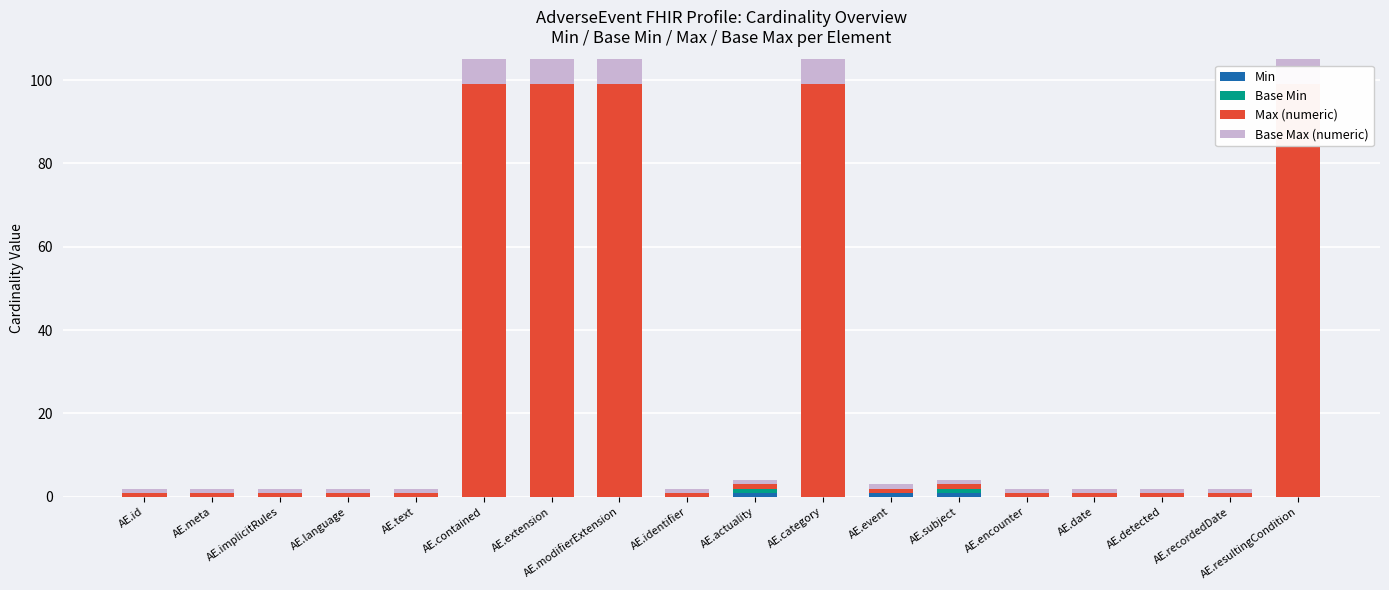

How many groups of bars are there?

18